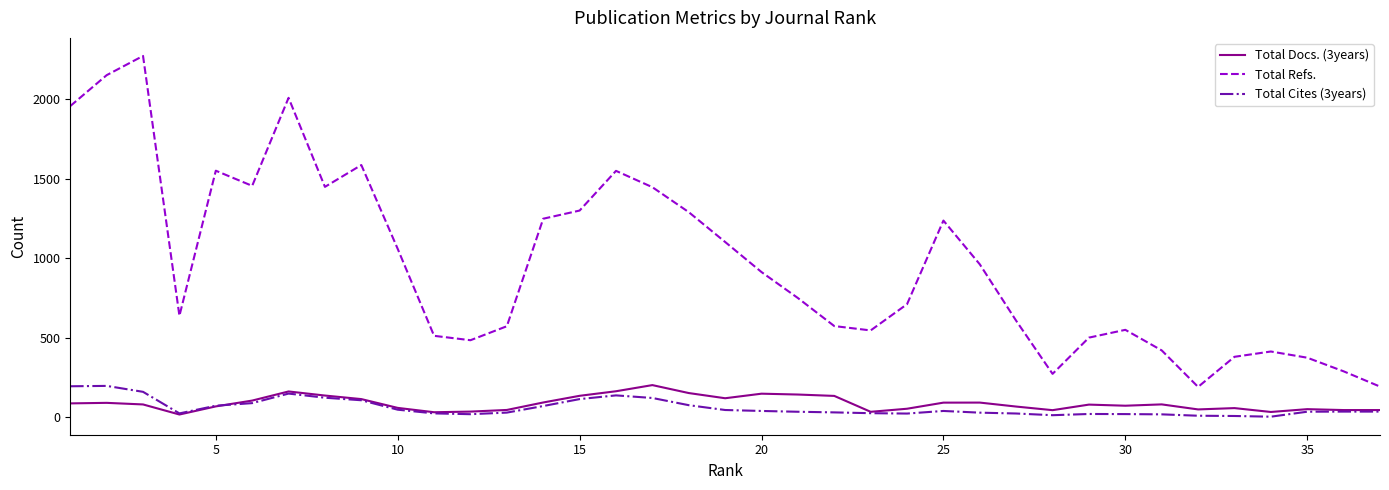

True or false: Total Docs. (3years) and Total Refs. cross at least once.

False